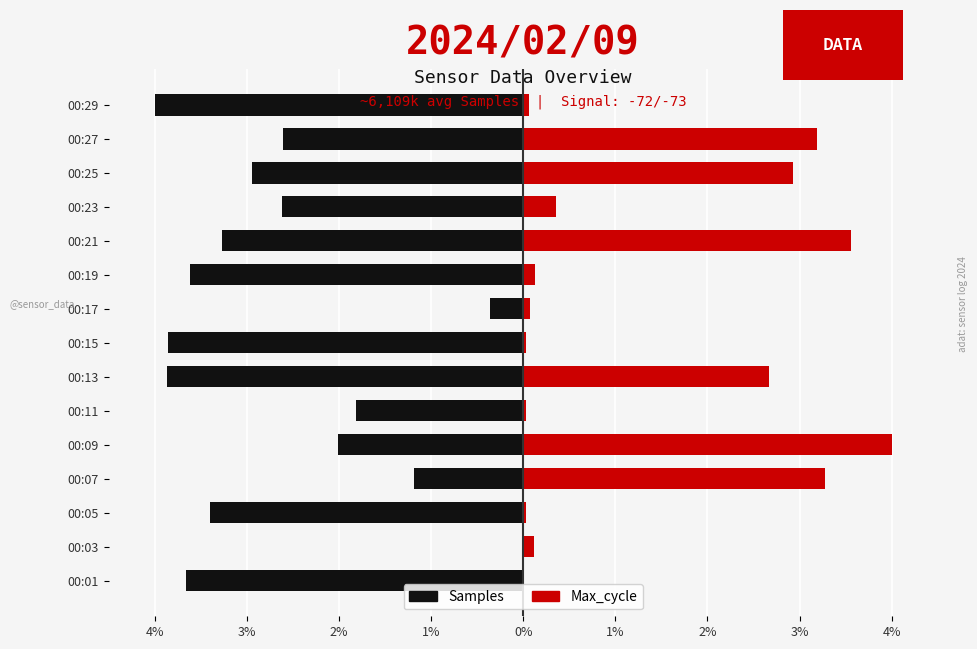

Is it true that Samples equals -3.9 at 00:15?

True